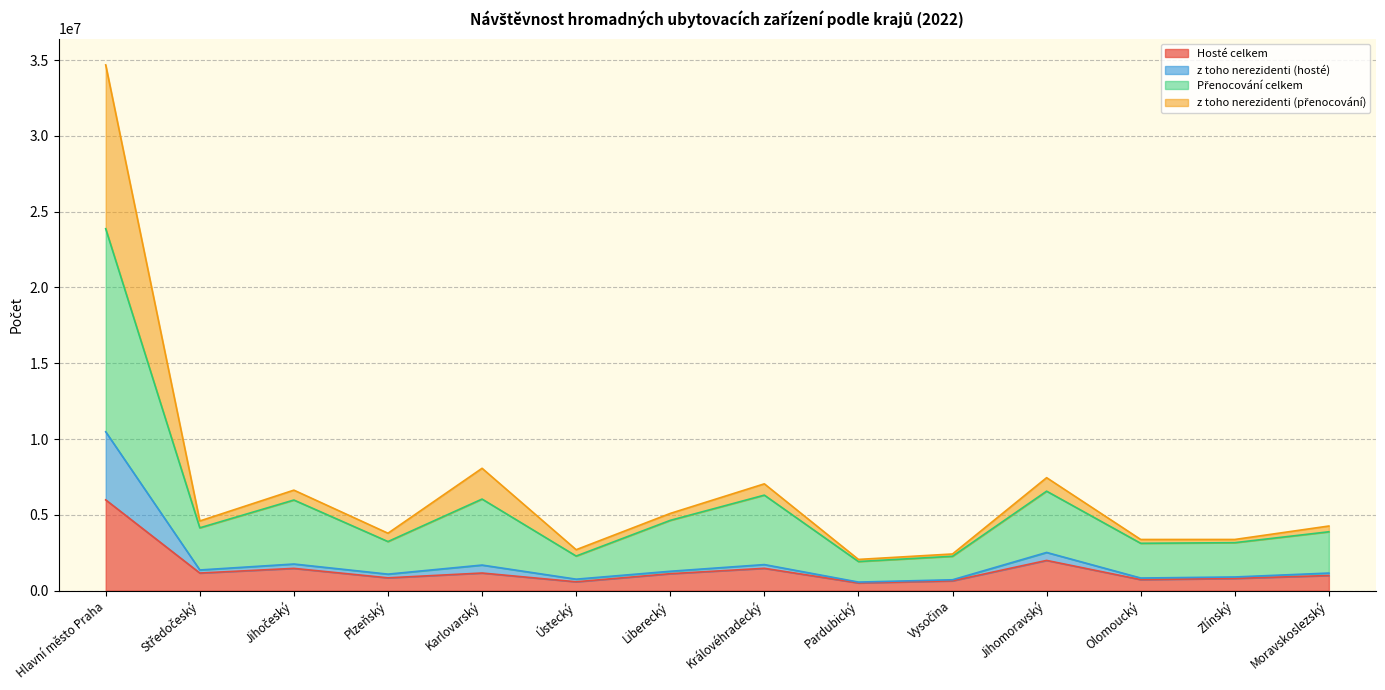

True or false: Přenocování celkem has a value of 3234116 at Plzeňský.

True